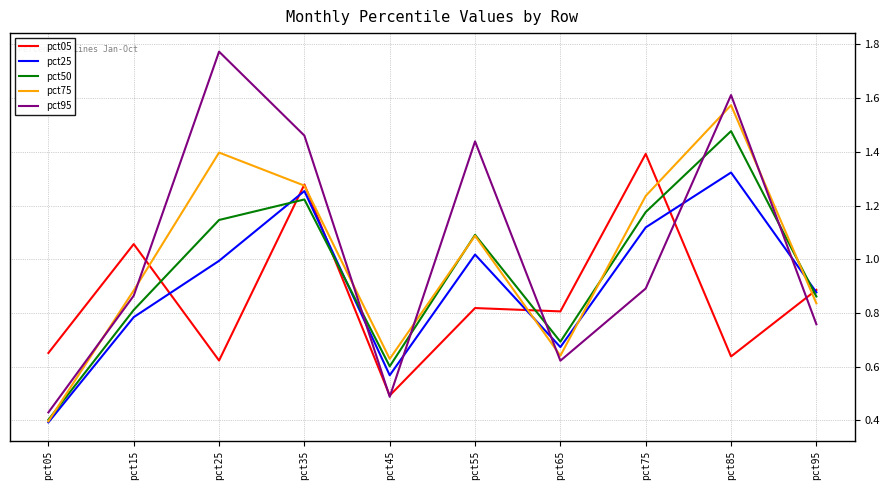

Is the value of pct50 at pct65 greater than the value of pct95 at pct65?

Yes